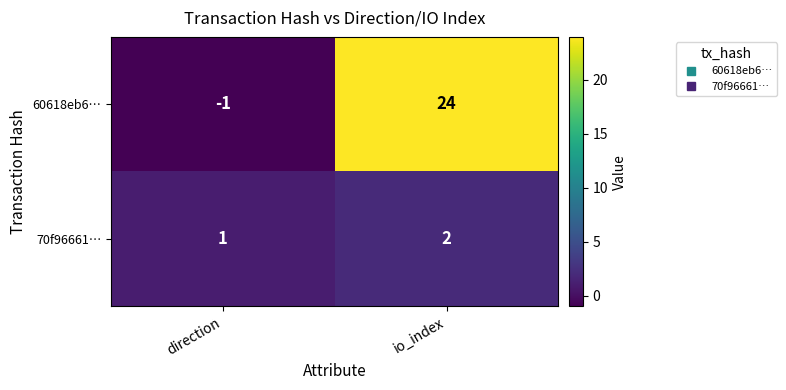

Which series has the widest spread of values?

60618eb6…